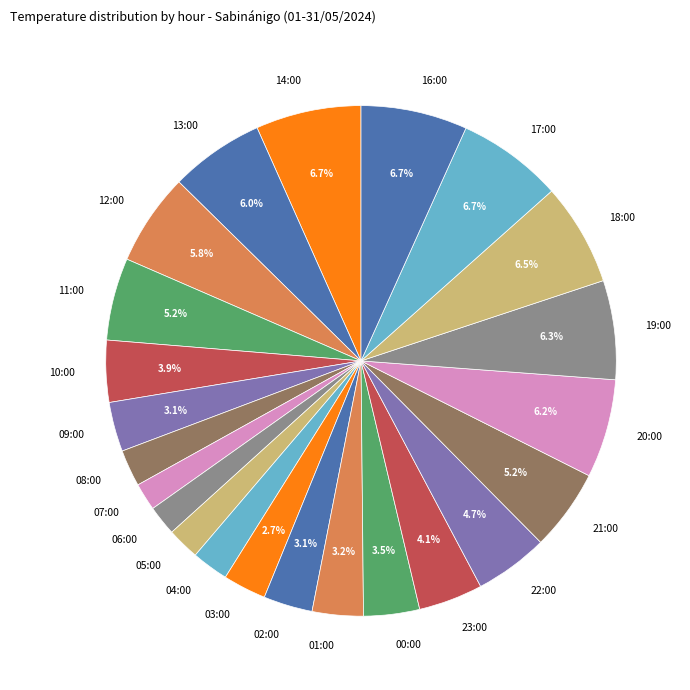

Between 14:00 and 12:00, which is larger?

14:00